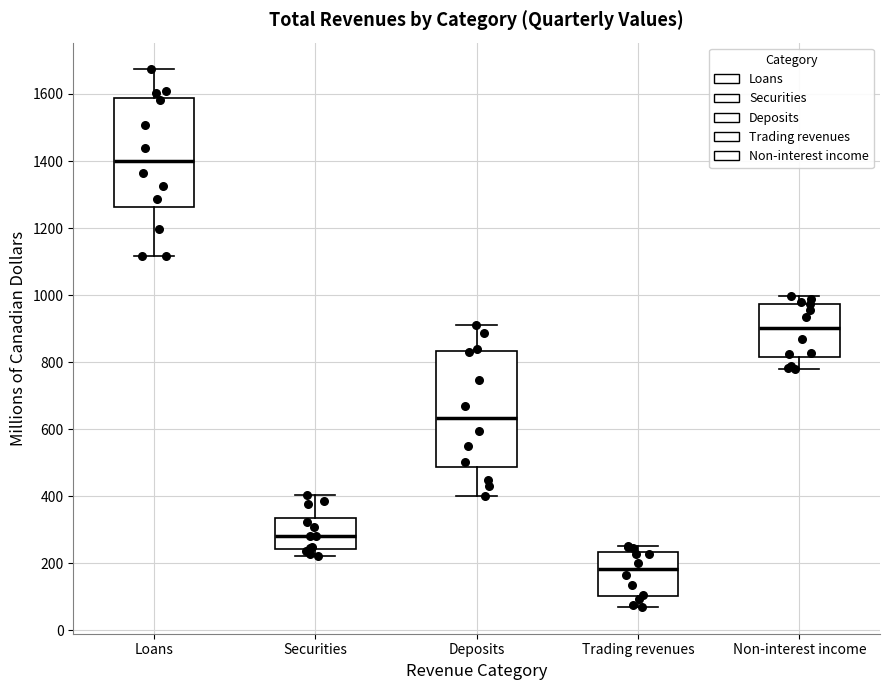

Where does the upper whisker of the box for Deposits end on the y-axis? The values are not printed on the chart, so give them approximately, as read against the axis.

920